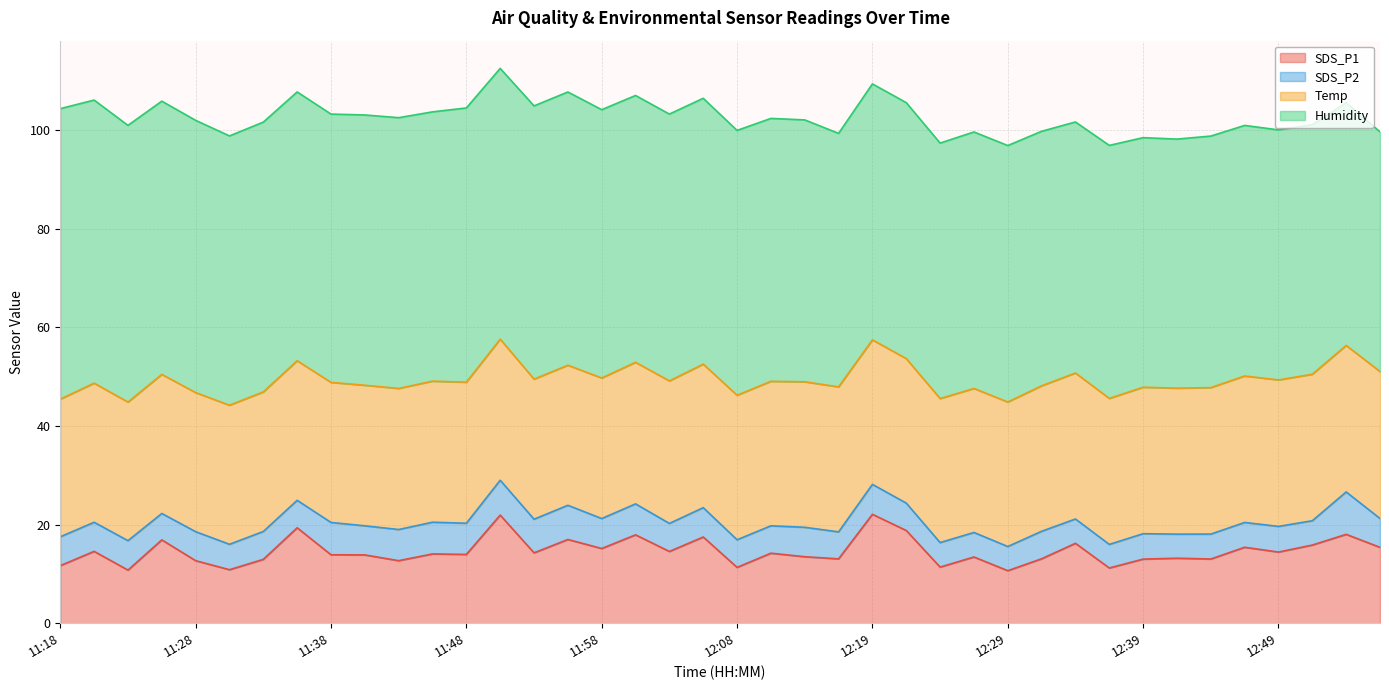

True or false: SDS_P2 and SDS_P1 cross at least once.

False